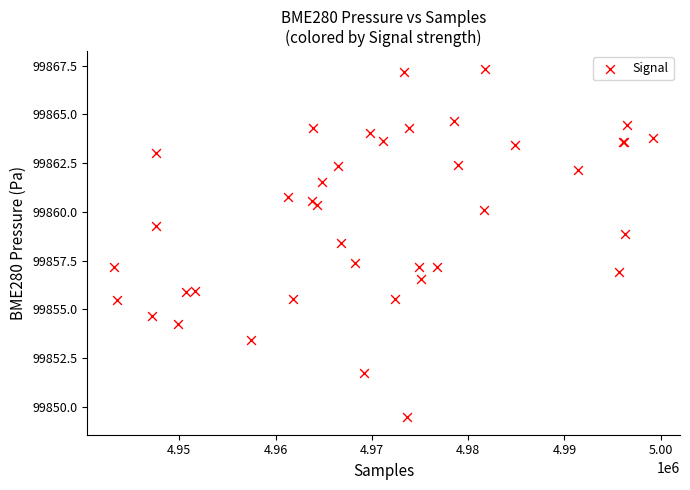

What Y value in the scatter plot is closest to 99858?

99858.4